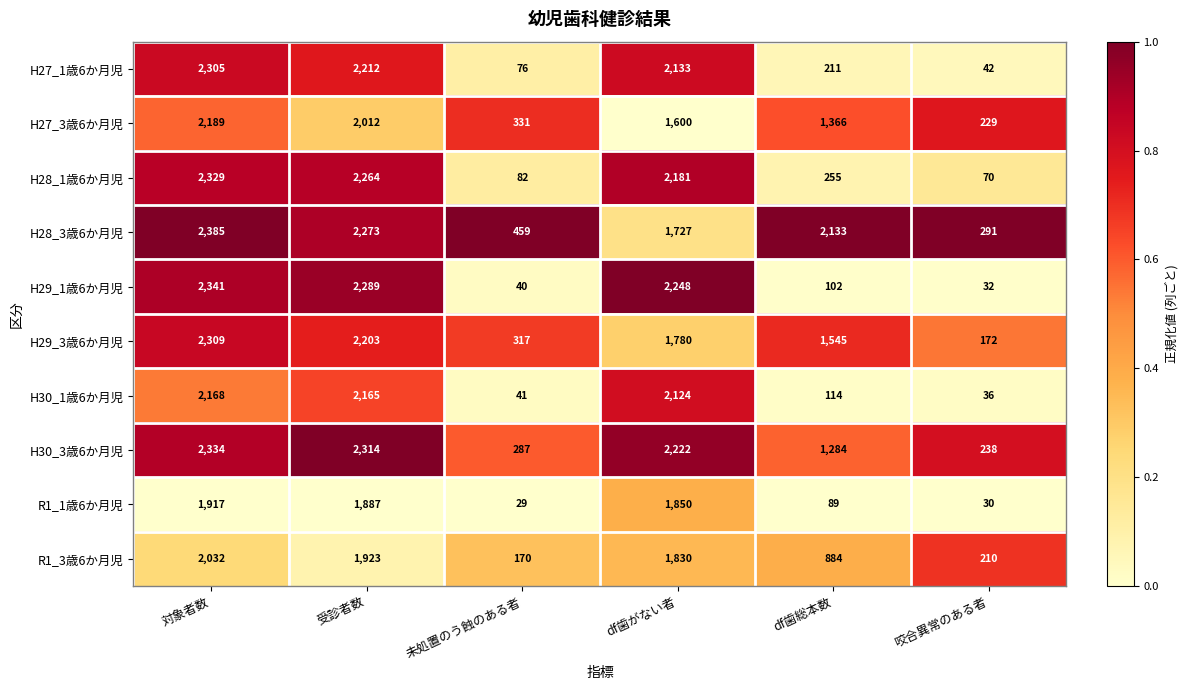

Which label corresponds to the smallest value in the chart?

未処置のう蝕のある者